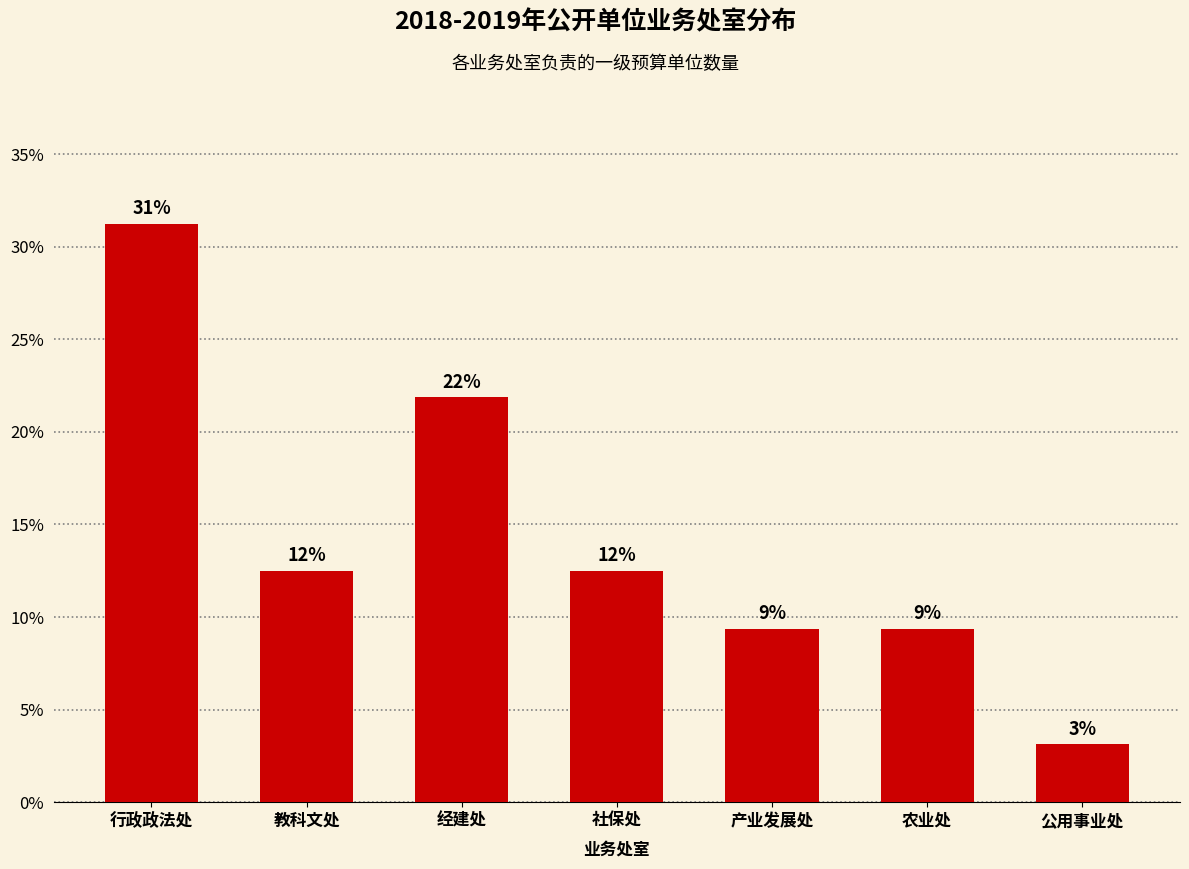

Are the bars horizontal?

No